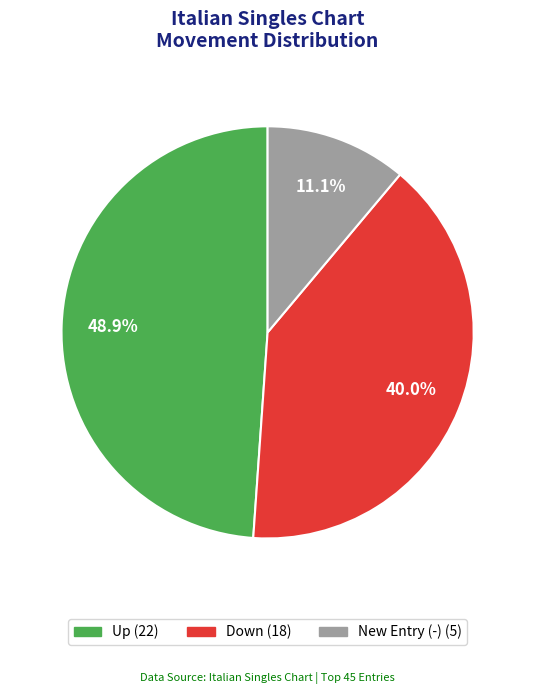

Does any single category account for the majority?

No